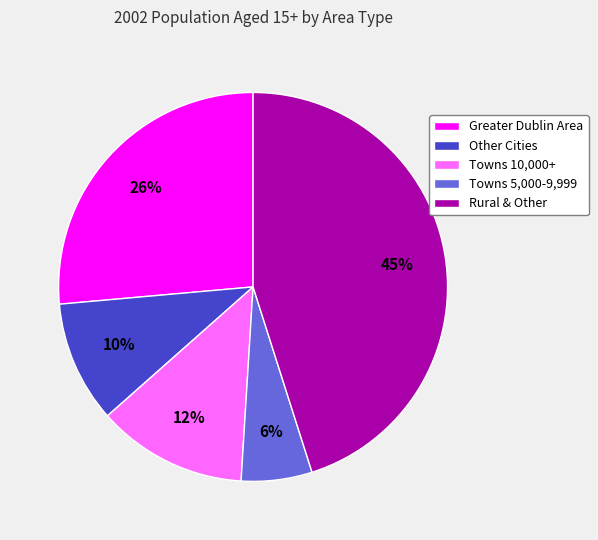

Which has a higher value, Rural & Other or Other Cities?

Rural & Other